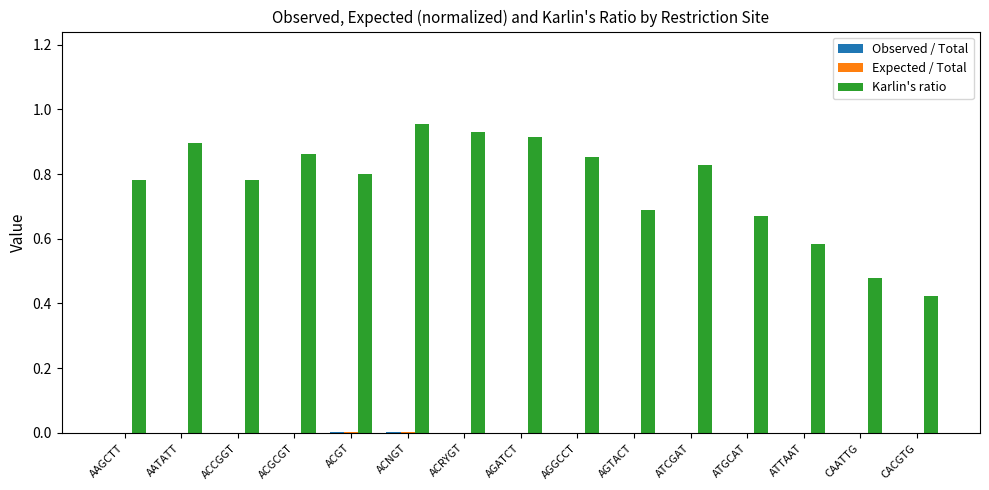

The Karlin's ratio series shows 1.4 at ACRYGT. True or false?

False